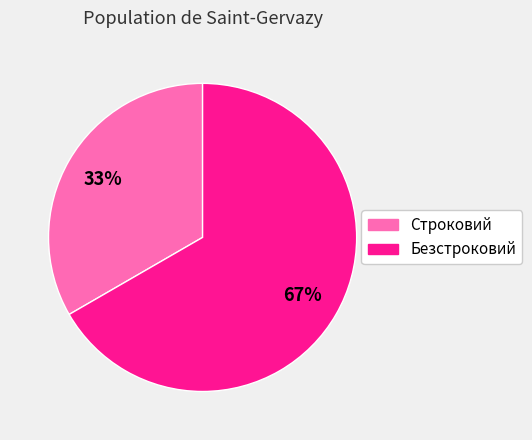

True or false: Безстроковий accounts for 72% of the total.

False